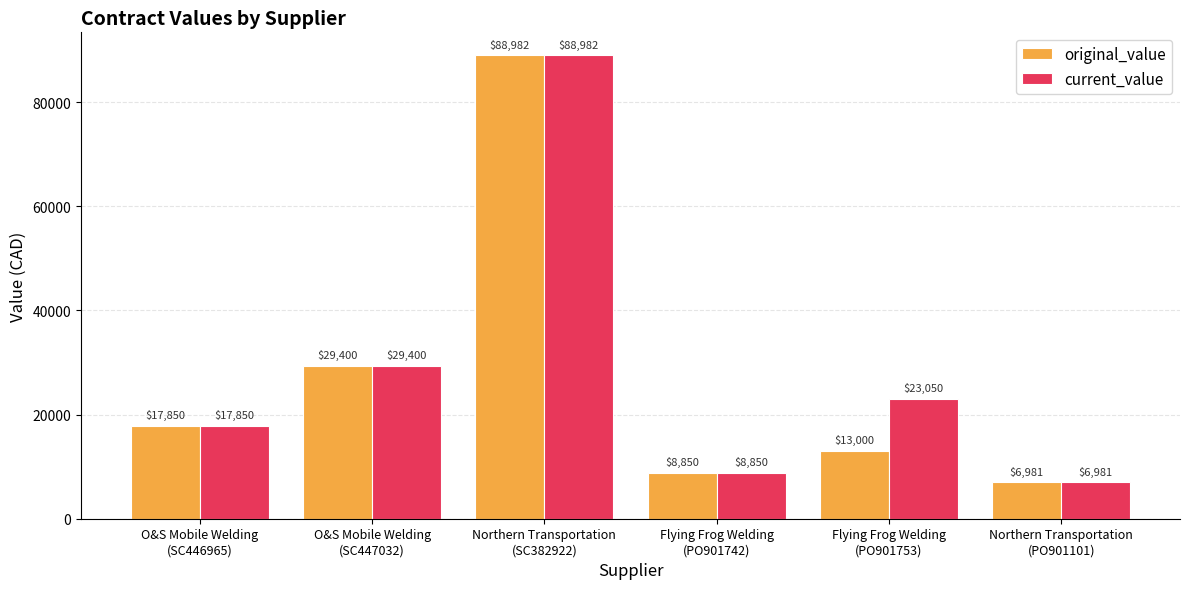

Rank the series by their average value, from highest to lowest.

current_value, original_value